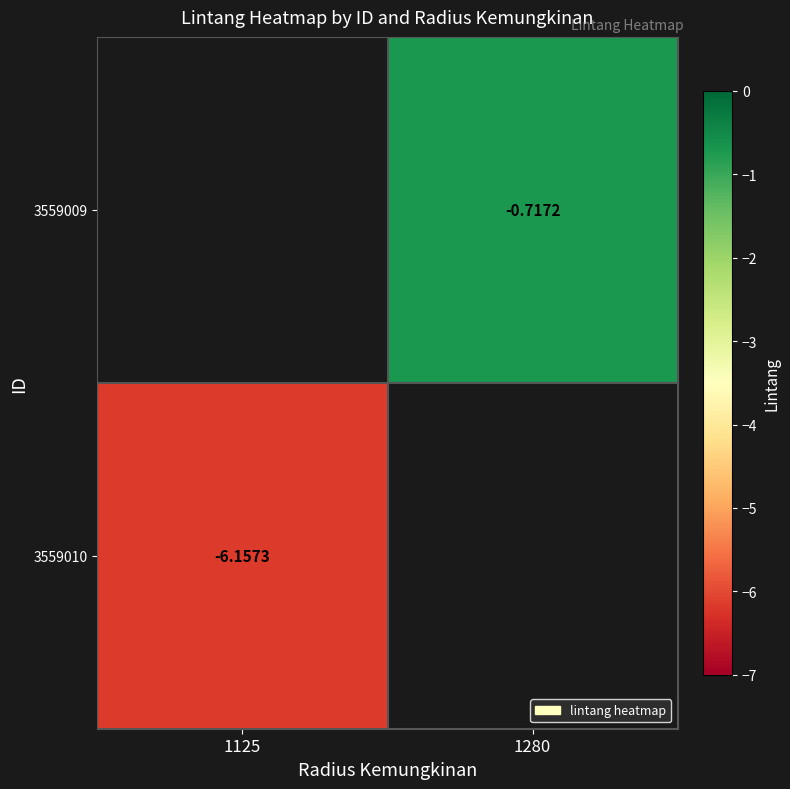

How many categories are shown in the chart?

2